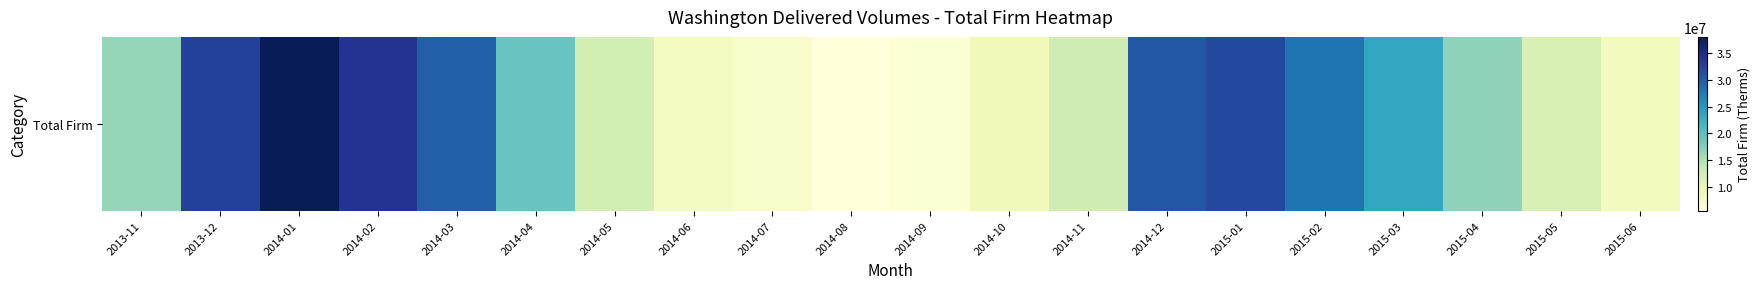

How many values are below 16913305?

10